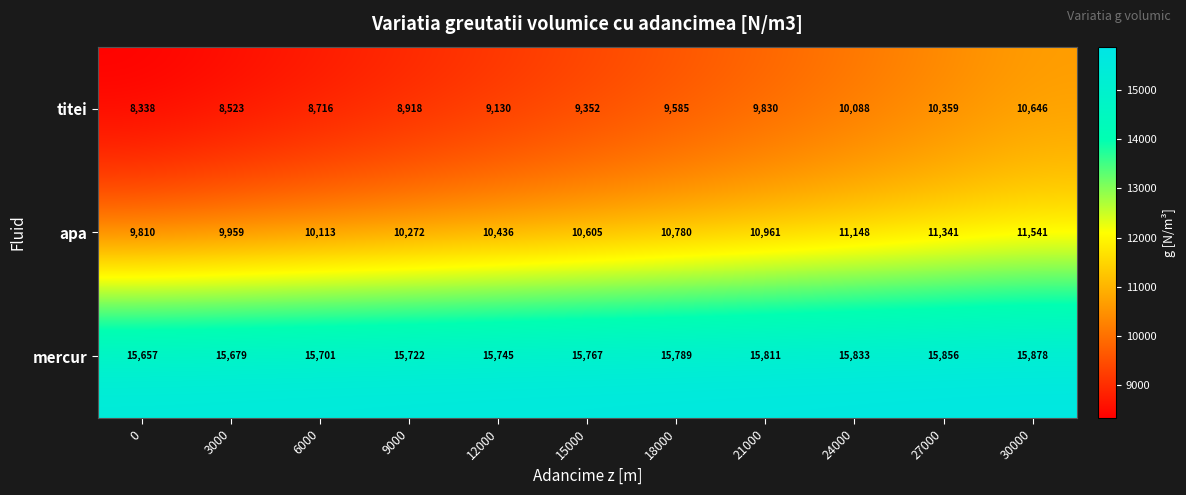

What is the difference between the mercur values at 15000 and 18000?

22